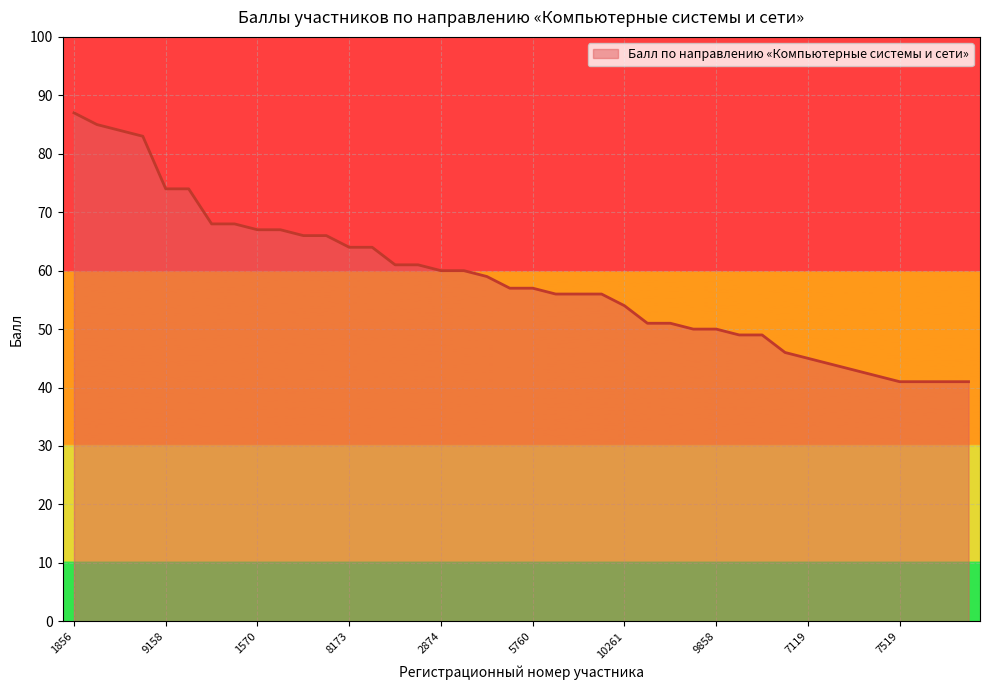

What is the difference between the maximum and minimum values?

46